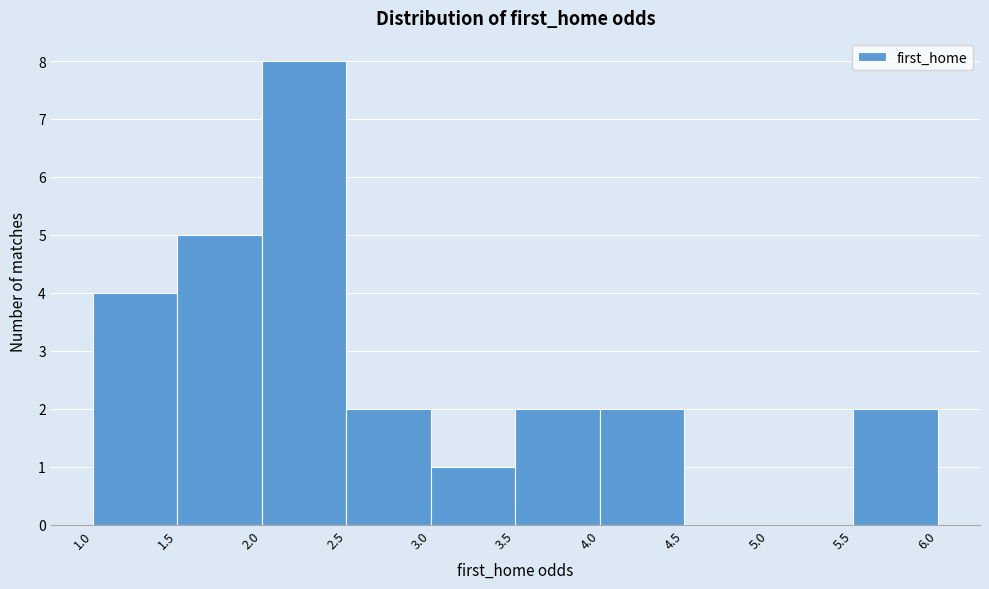

Reading left to right, transcribe this chart: for each bar, give the range it covers on the x-axis and its height. The values are not printed on the chart, so give them approximately, as read against the axis.

1.0 to 1.5: 4
1.5 to 2.0: 5
2.0 to 2.5: 8
2.5 to 3.0: 2
3.0 to 3.5: 1
3.5 to 4.0: 2
4.0 to 4.5: 2
4.5 to 5.0: 0
5.0 to 5.5: 0
5.5 to 6.0: 2